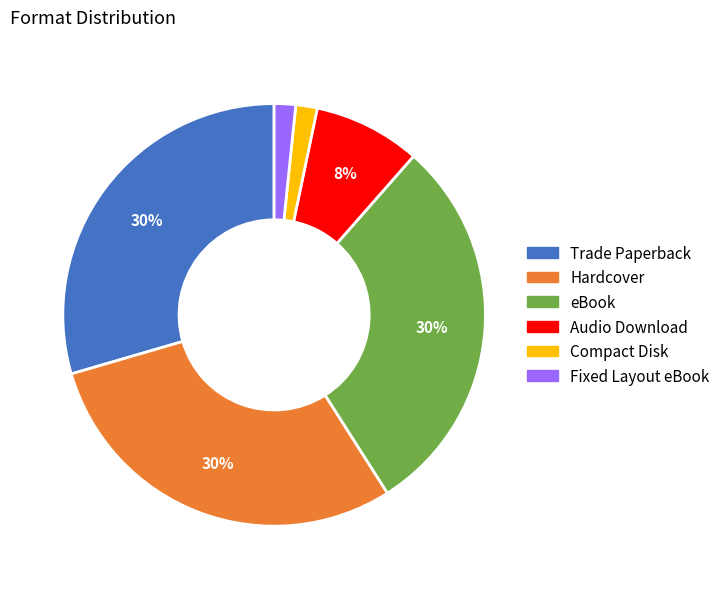

Is the sum of Hardcover and Trade Paperback greater than half?

Yes